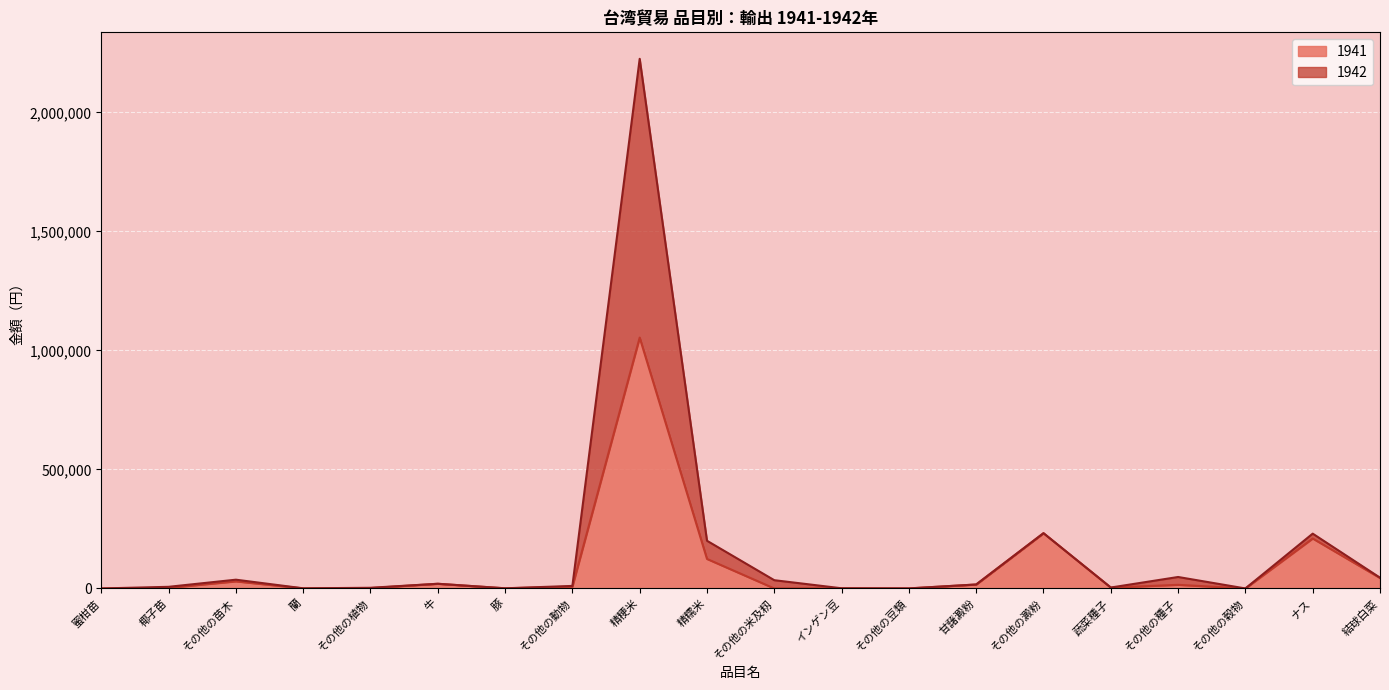

Which series has the largest total across all categories?

1942